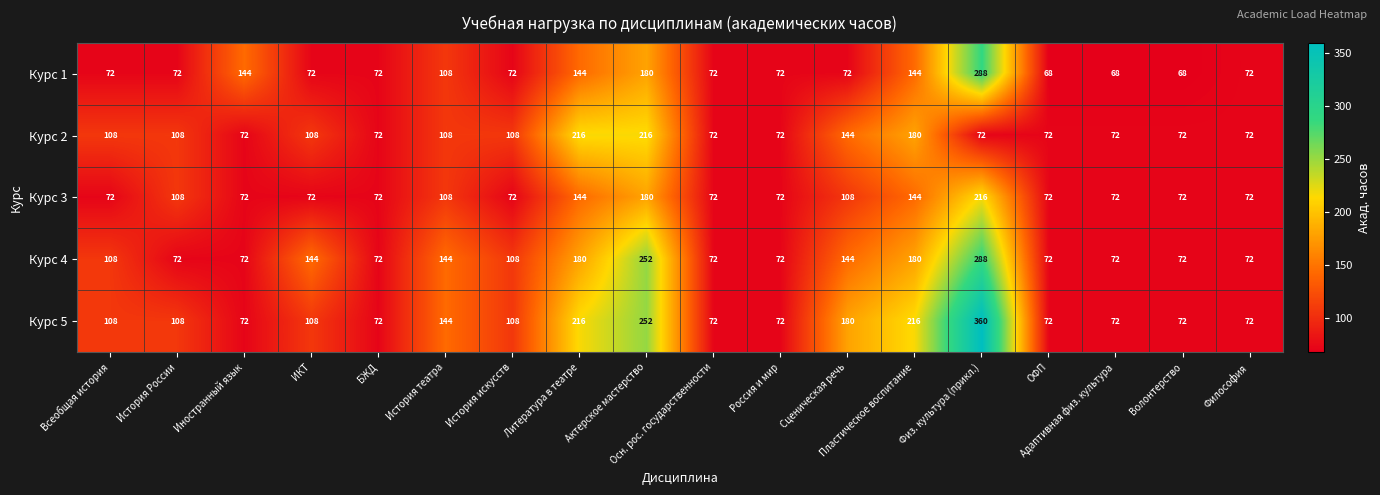

Which series has the widest spread of values?

Курс 5